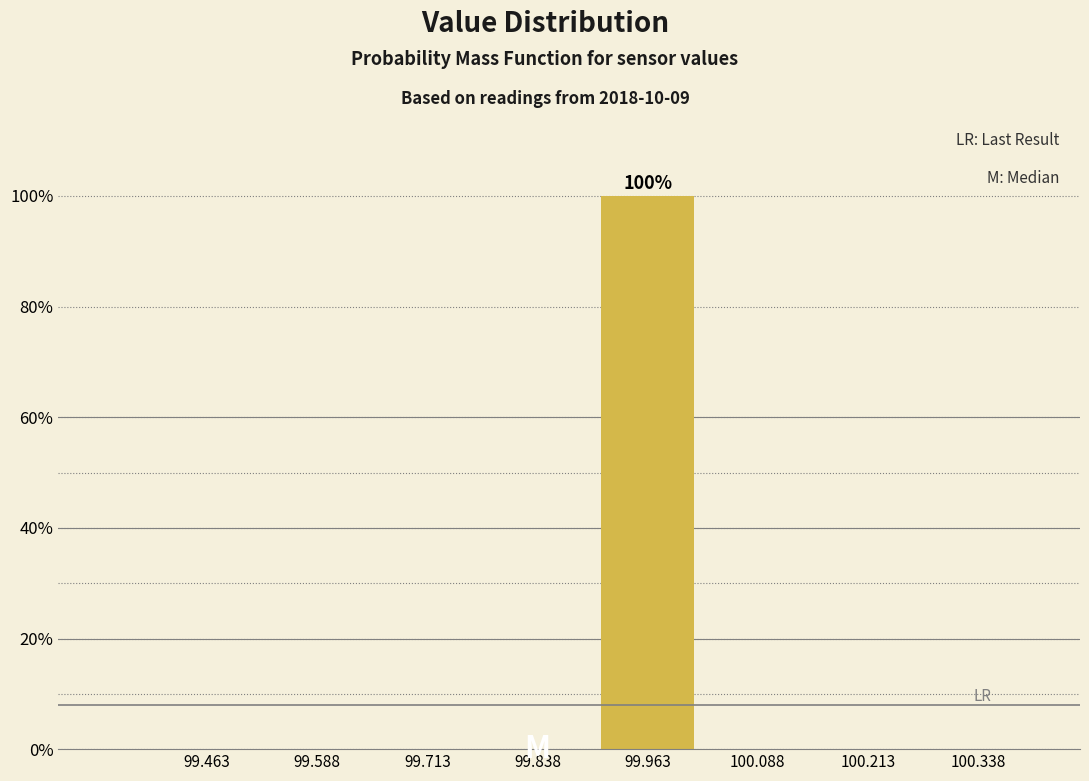

Over which range of the x-axis is the bar tallest?

99.900 to 100.025